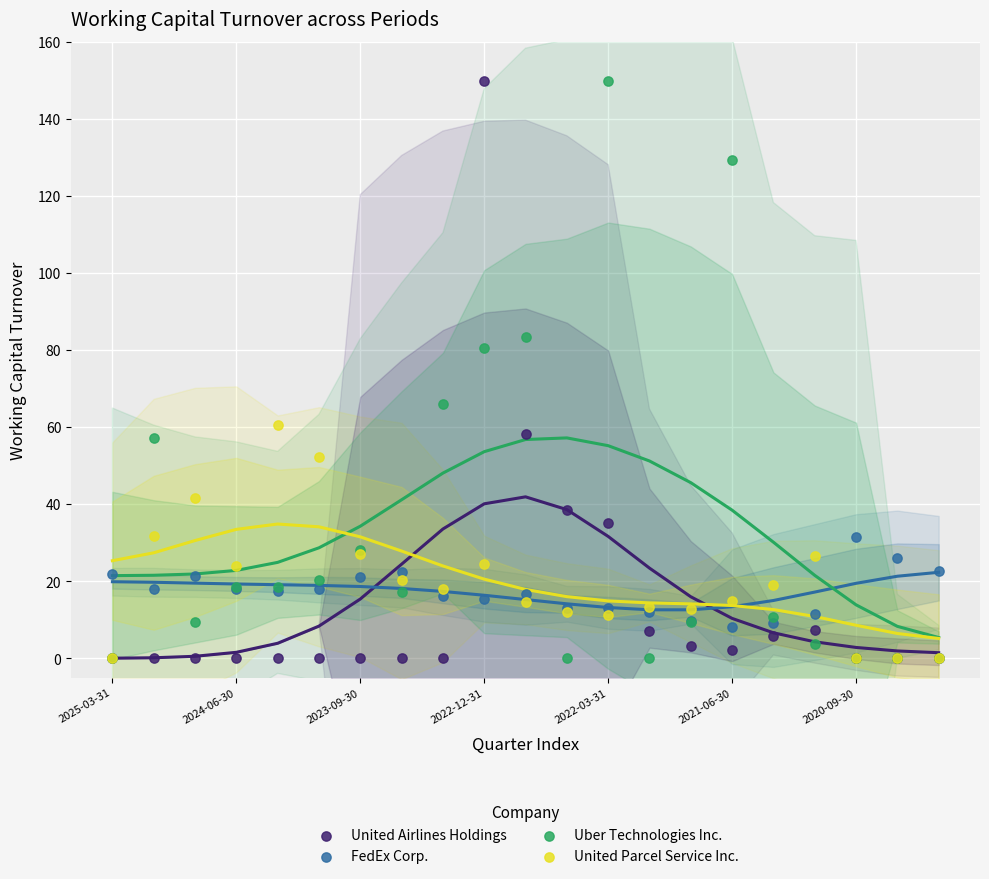

In the United Airlines Holdings series, what Y value is closest to 75?

58.2